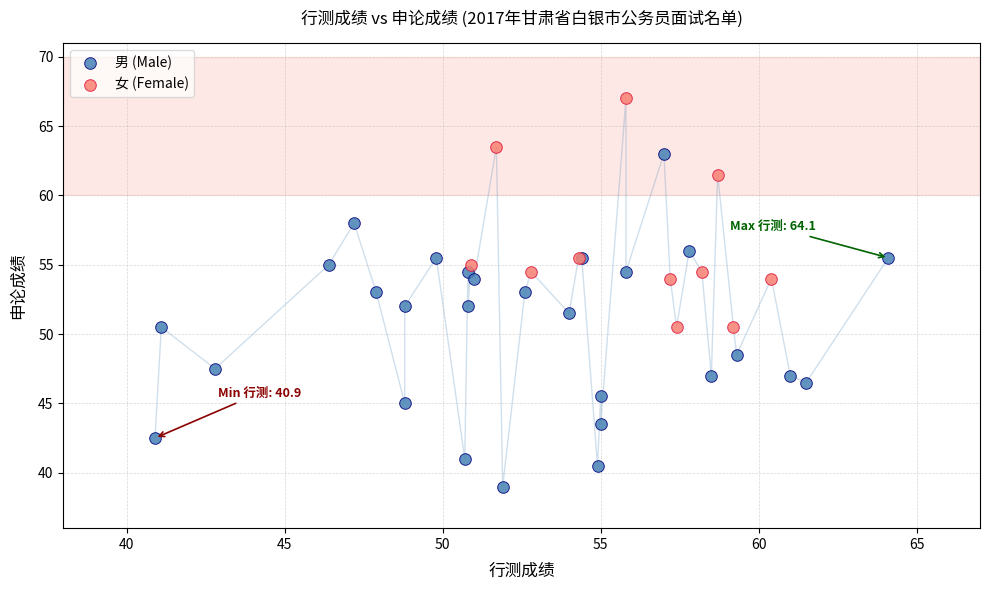

Which series contains the highest Y value?

女 (Female)